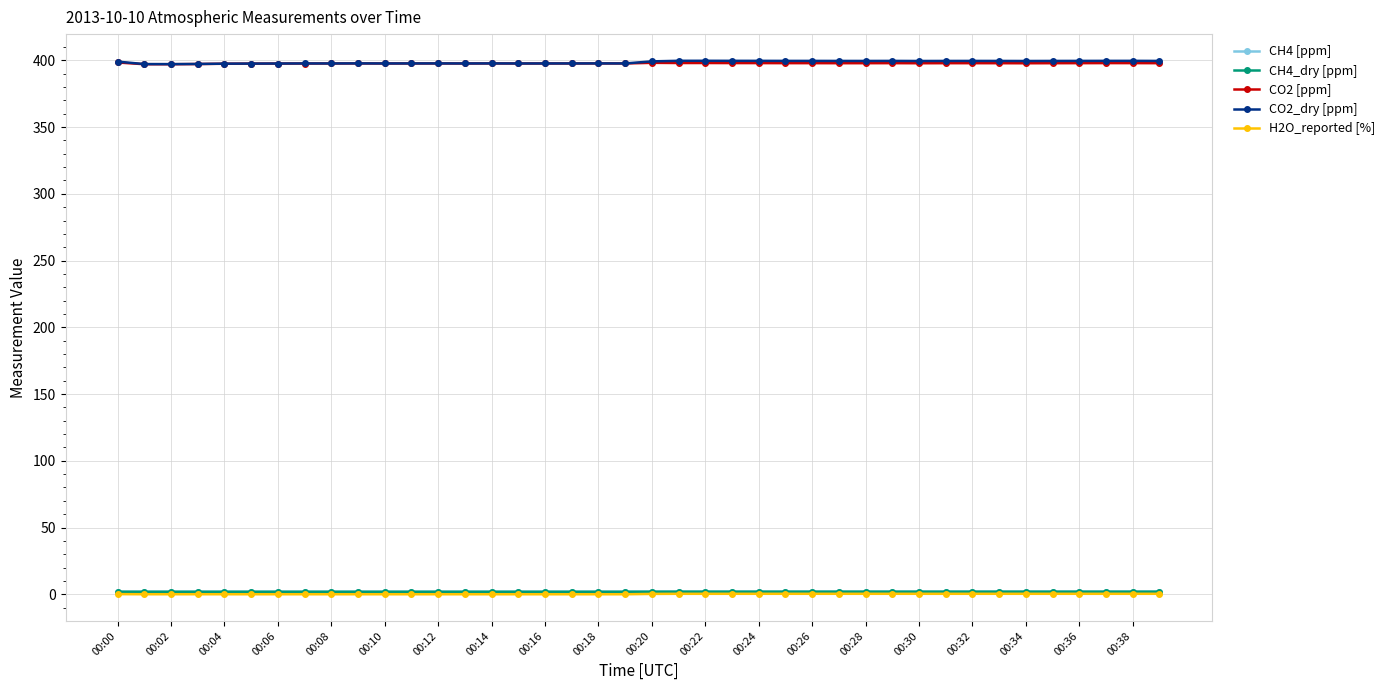

Does the chart have visible grid lines?

Yes